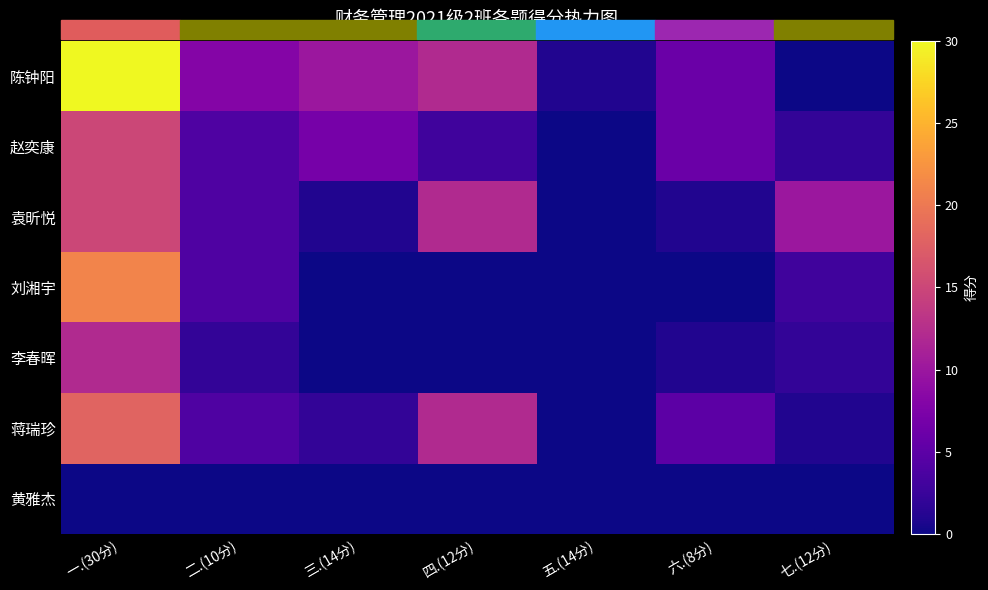

Reading left to right, what are all the values shown in this chart?

黄雅杰: 一.(30分)=0	二.(10分)=0	三.(14分)=0	四.(12分)=0	五.(14分)=0	六.(8分)=0	七.(12分)=0
蒋瑞珍: 一.(30分)=18	二.(10分)=4	三.(14分)=2	四.(12分)=12	五.(14分)=0	六.(8分)=5	七.(12分)=1
李春晖: 一.(30分)=12	二.(10分)=2	三.(14分)=0	四.(12分)=0	五.(14分)=0	六.(8分)=1	七.(12分)=2
刘湘宇: 一.(30分)=21	二.(10分)=4	三.(14分)=0	四.(12分)=0	五.(14分)=0	六.(8分)=0	七.(12分)=3
袁昕悦: 一.(30分)=15	二.(10分)=4	三.(14分)=1	四.(12分)=12	五.(14分)=0	六.(8分)=1	七.(12分)=10
赵奕康: 一.(30分)=15	二.(10分)=4	三.(14分)=7	四.(12分)=3	五.(14分)=0	六.(8分)=6	七.(12分)=2
陈钟阳: 一.(30分)=30	二.(10分)=8	三.(14分)=10	四.(12分)=12	五.(14分)=1	六.(8分)=6	七.(12分)=0